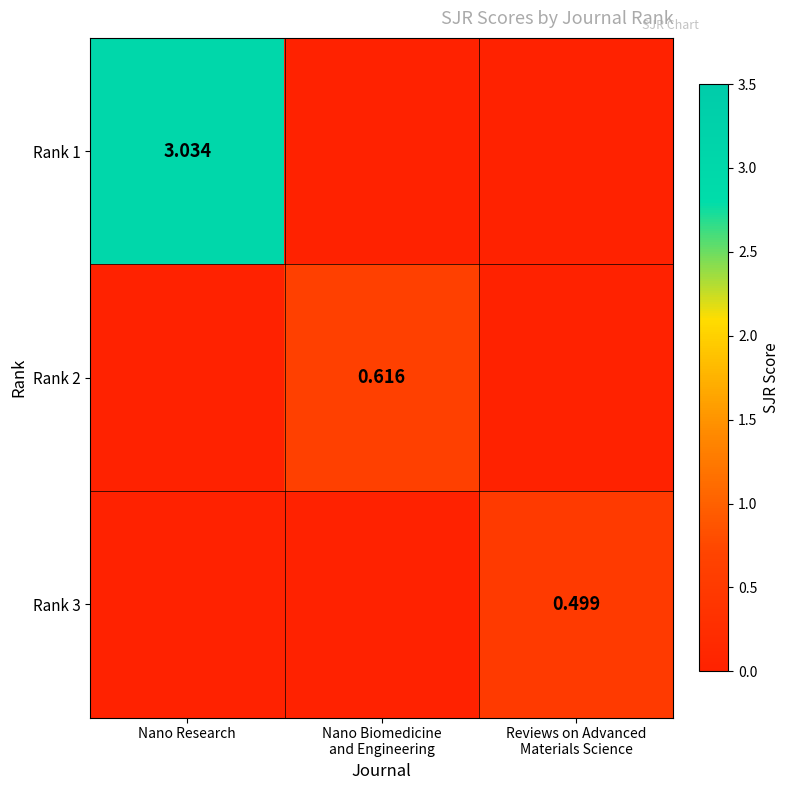

Is it true that Rank 3 equals 0.5 at Reviews on Advanced Materials Science?

True